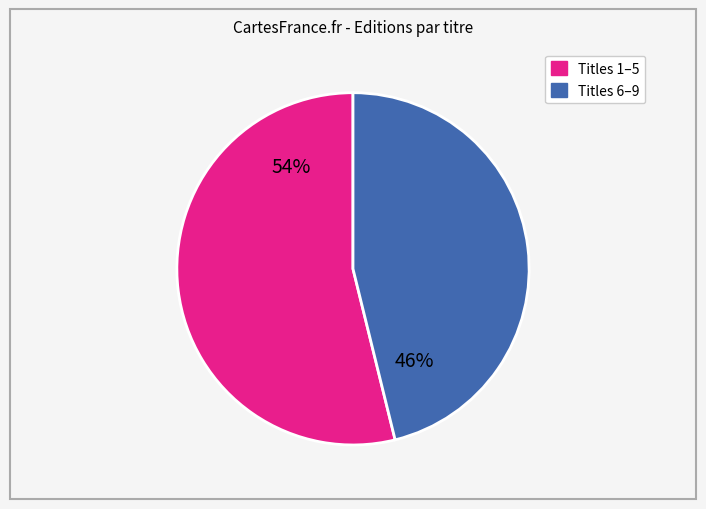

To the nearest percent, what is the average slice percentage?

50%